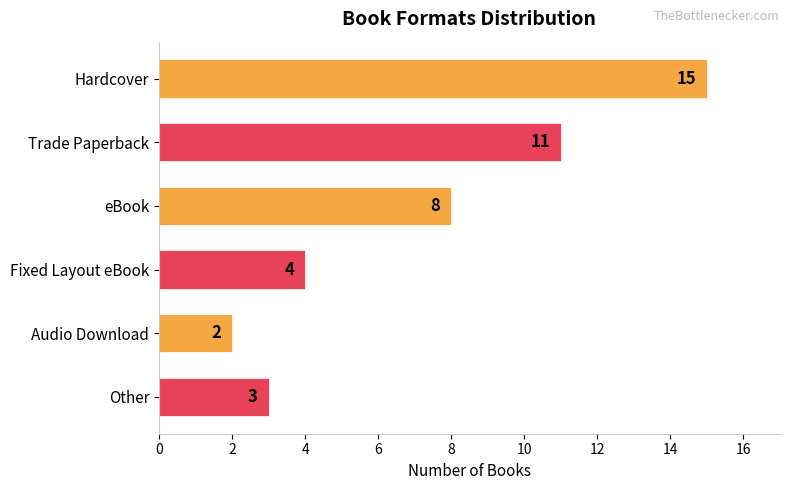

What is the difference between the values at eBook and Audio Download?

6